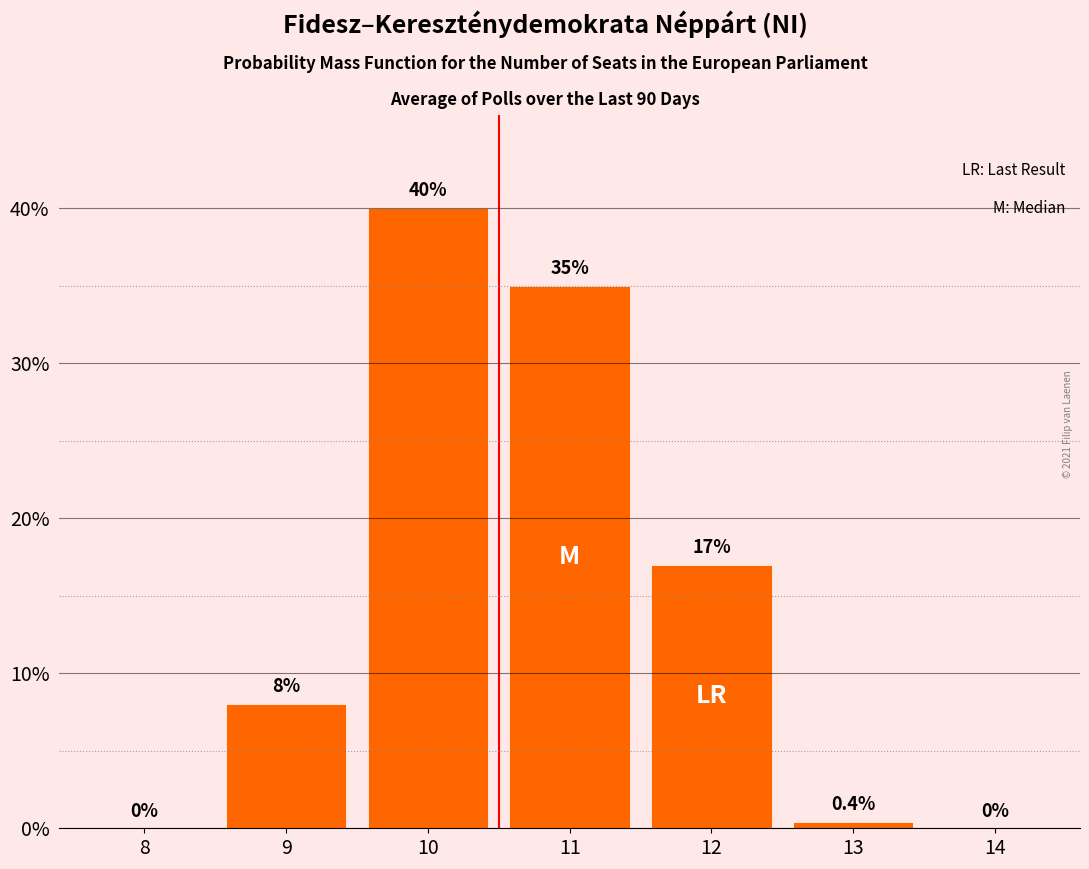

Reading left to right, extract all data points from this chart.

8=0.0	9=8.0	10=40.0	11=35.0	12=17.0	13=0.4	14=0.0